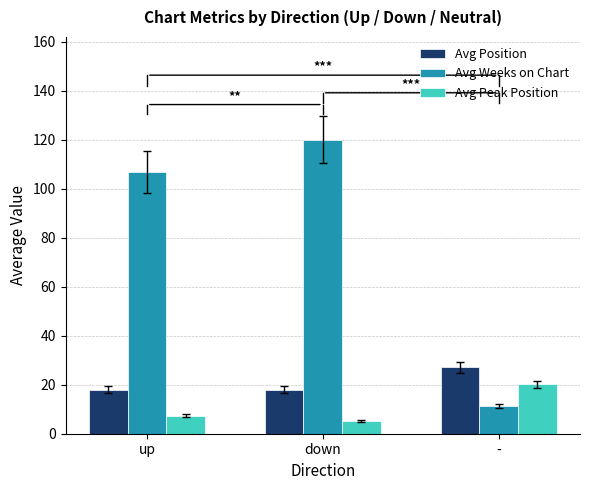

What is the label of the 2nd bar from the right?

down